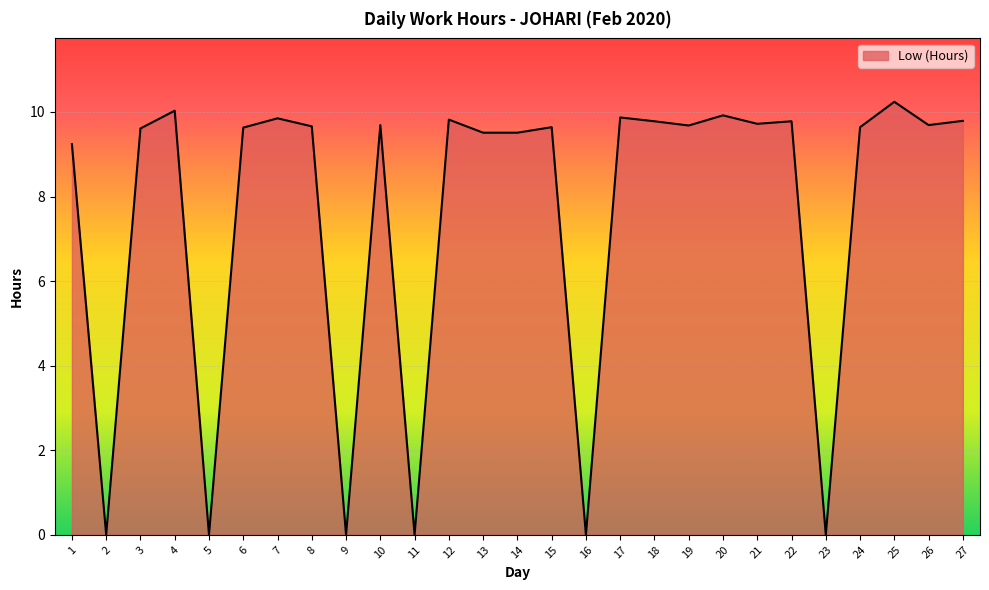

What is the difference between the maximum and minimum values?

10.2